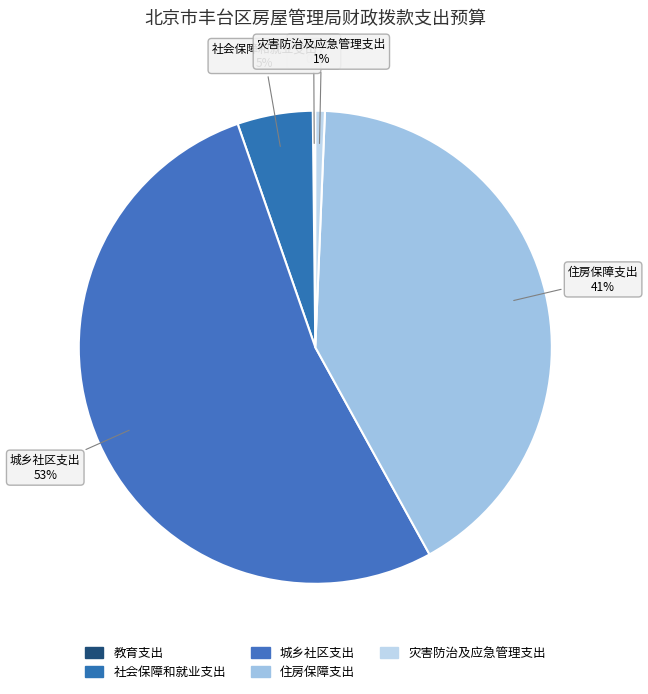

To the nearest percent, what is the difference between the largest and smallest slice percentages?

53%